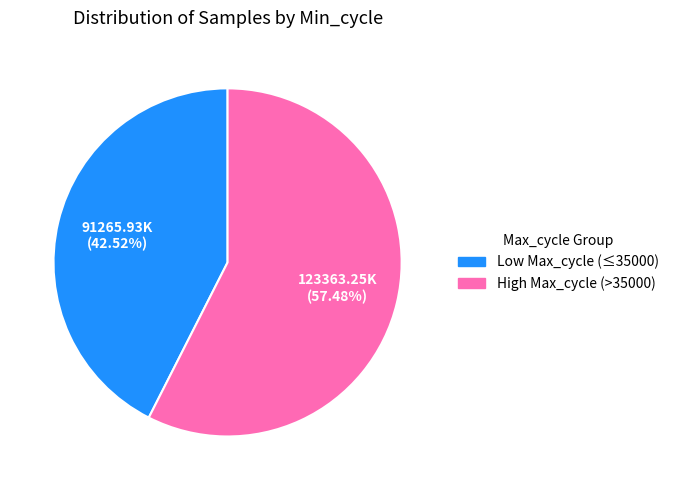

Count the number of slices in the pie.

2